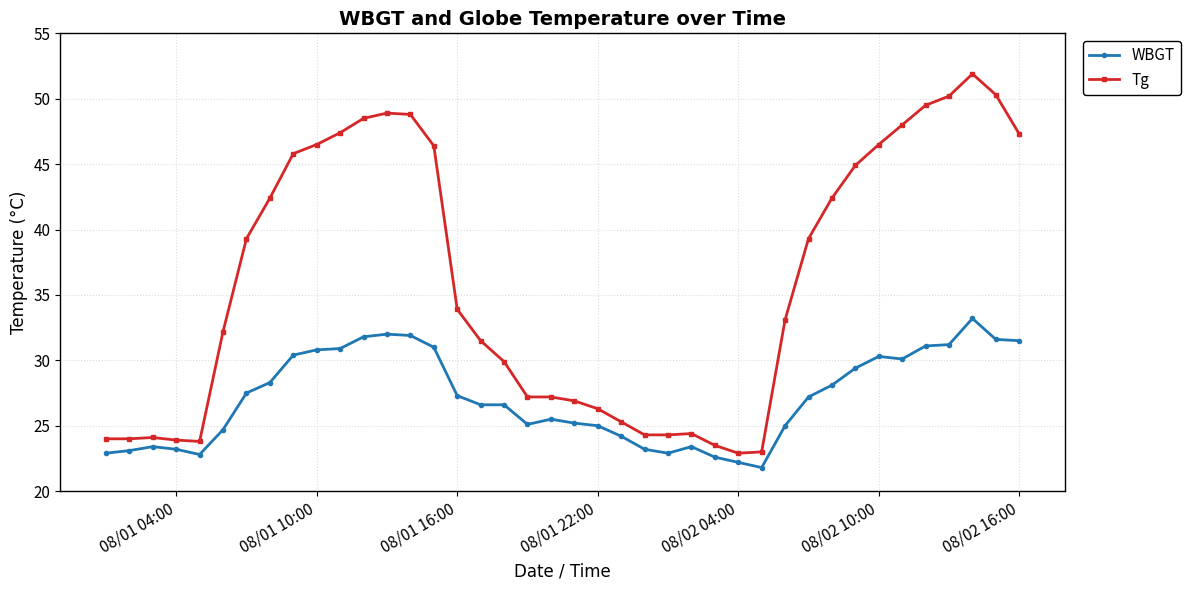

True or false: Tg and WBGT cross at least once.

False